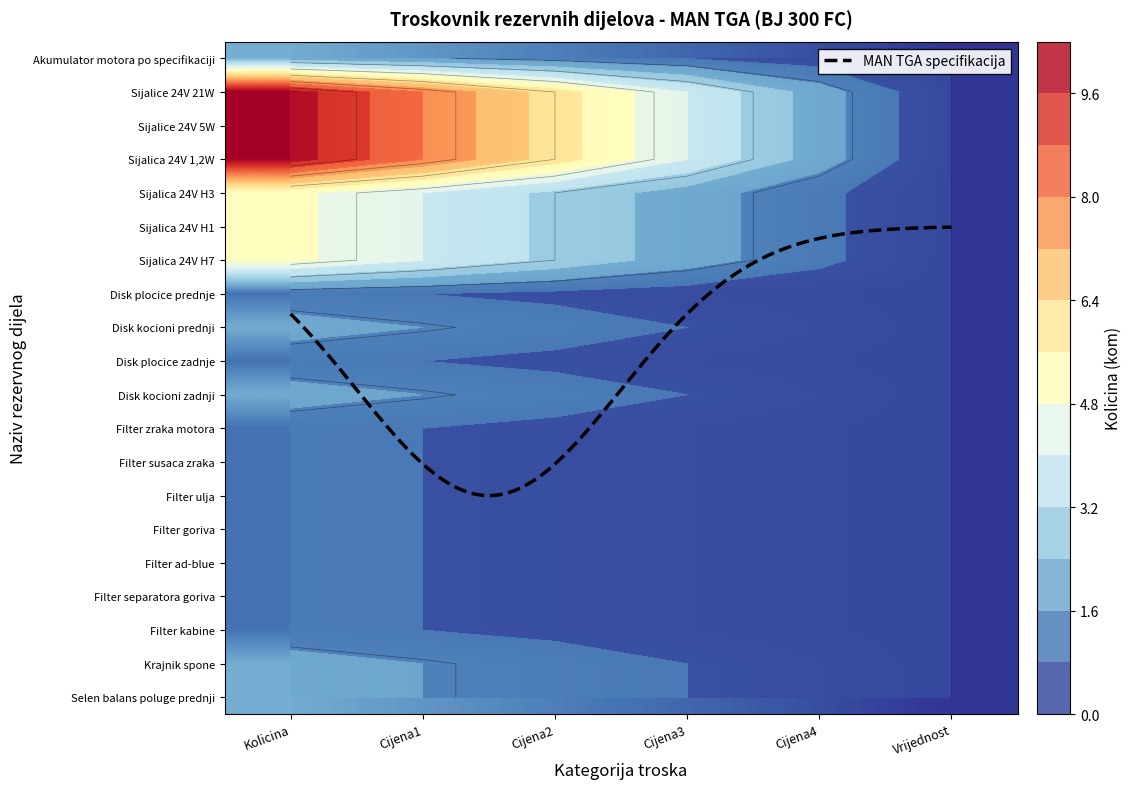

List the labels in order of Filter ulja value, largest first.

0, 1, 2, 3, 4, 5